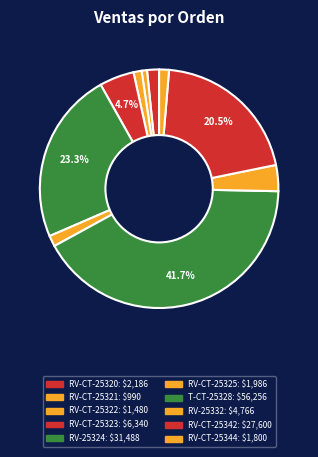

What is the ratio of the value at RV-CT-25323 to the value at RV-CT-25320?

2.9